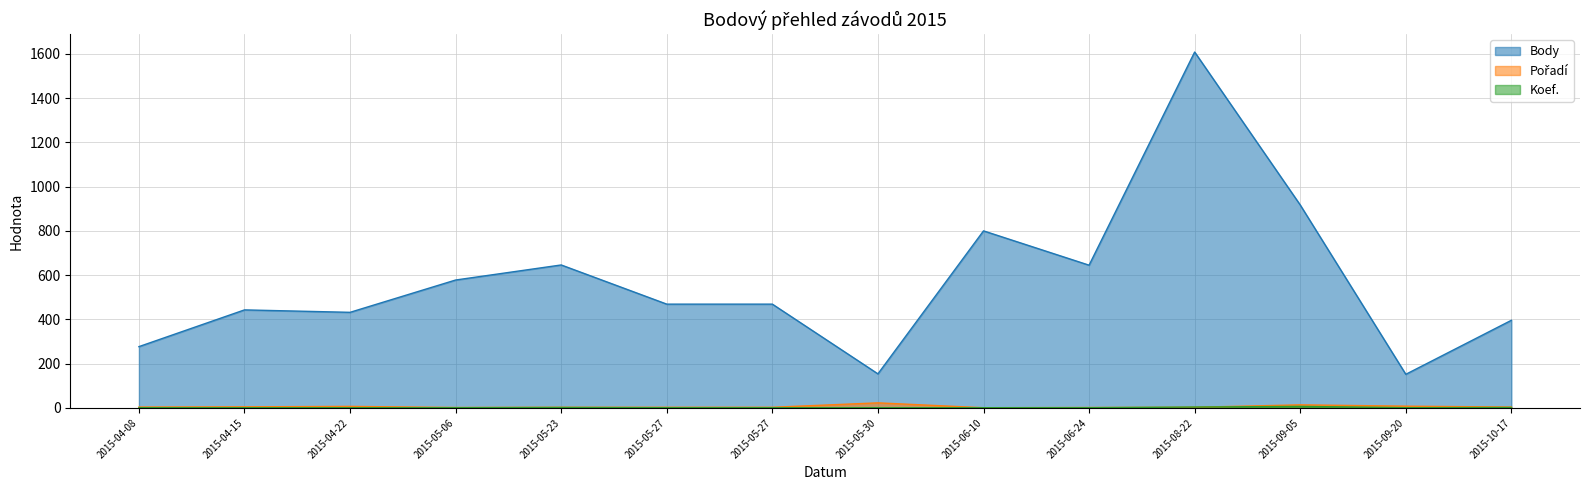

Which series has the largest total across all categories?

Body